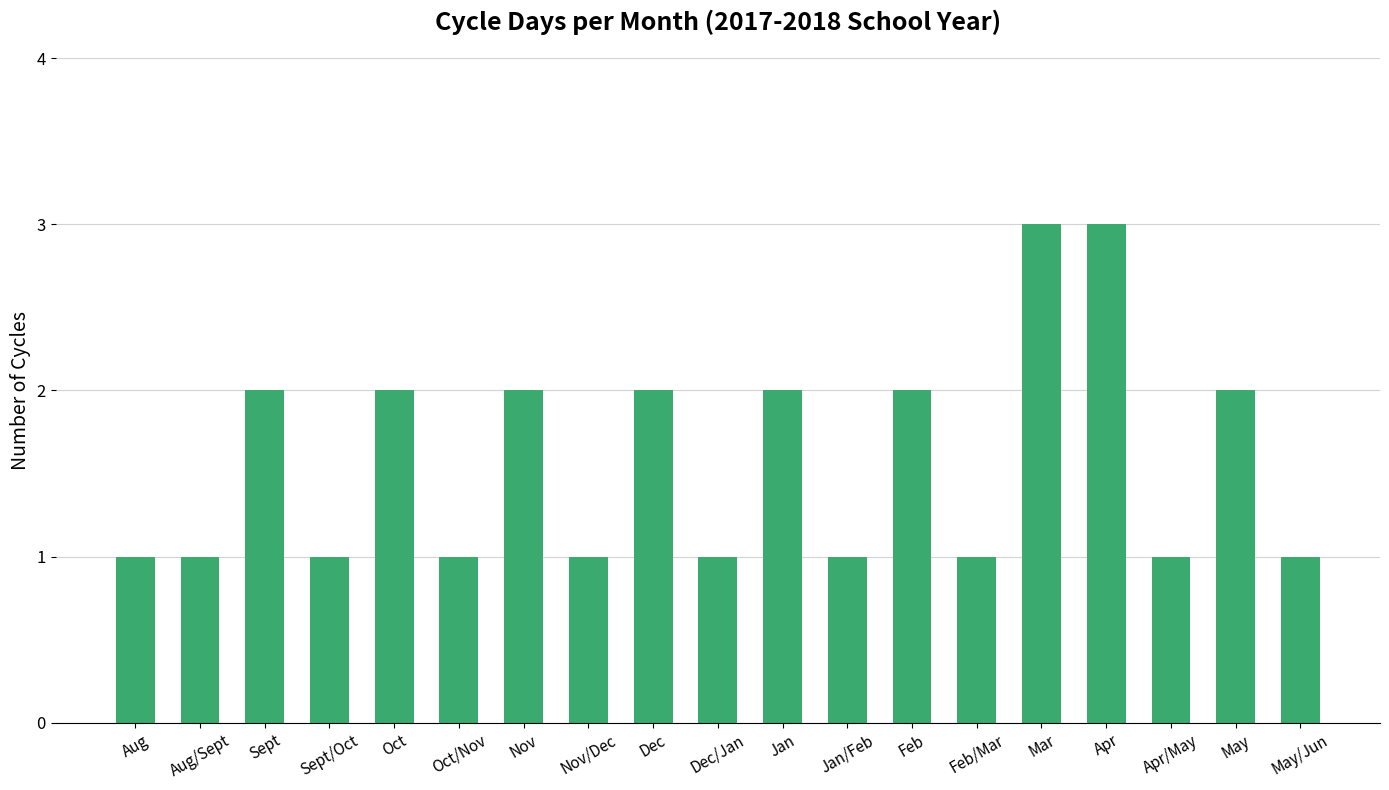

What is the average value?

2